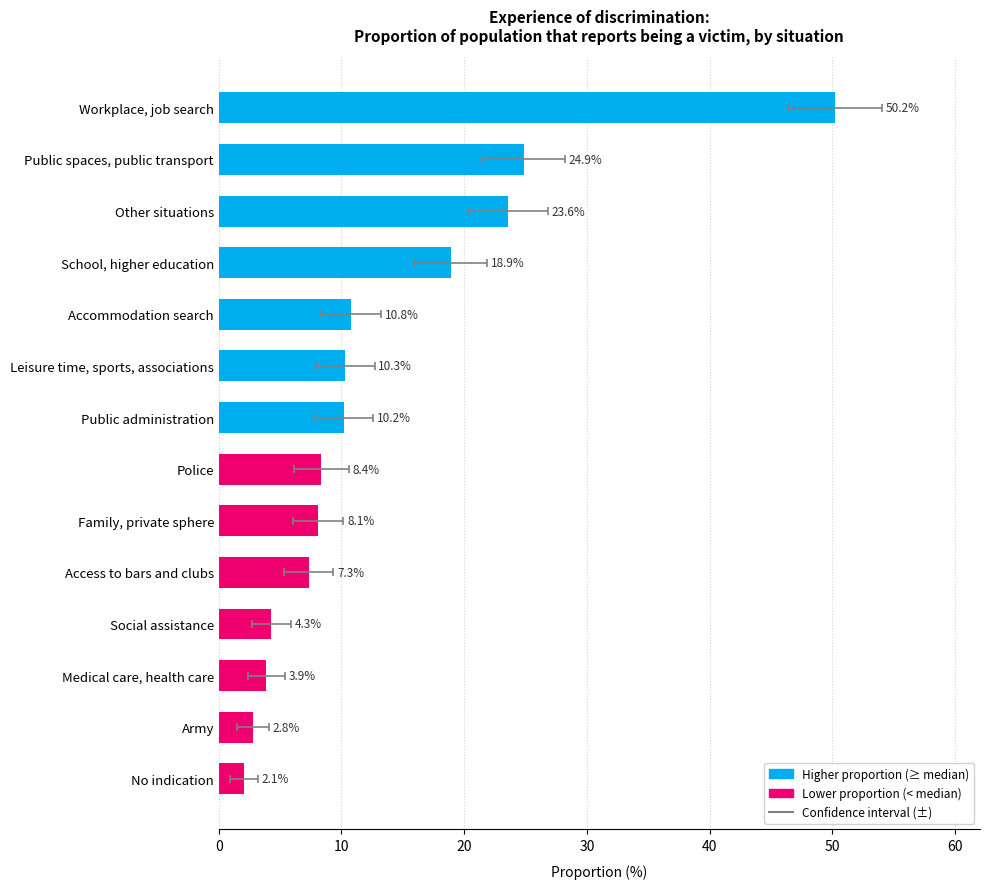

How many categories are shown in the chart?

14